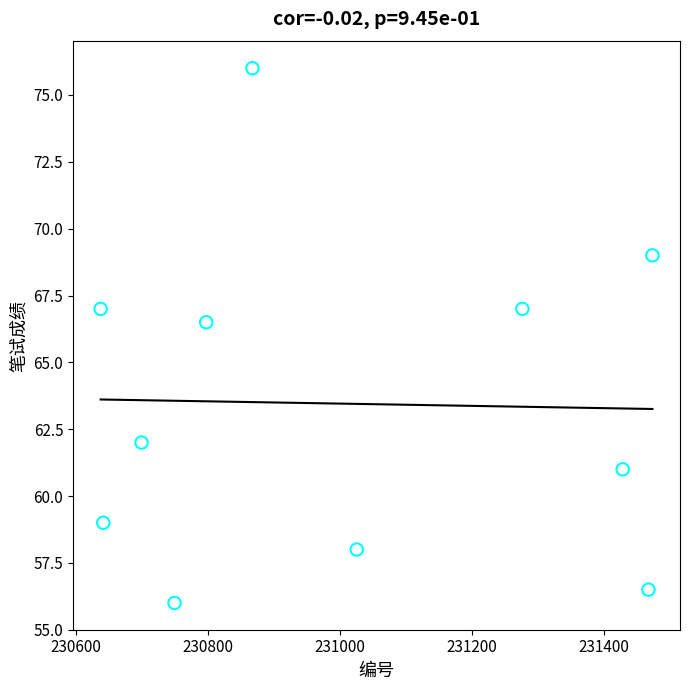

What Y value in the scatter plot is closest to 66?

66.5